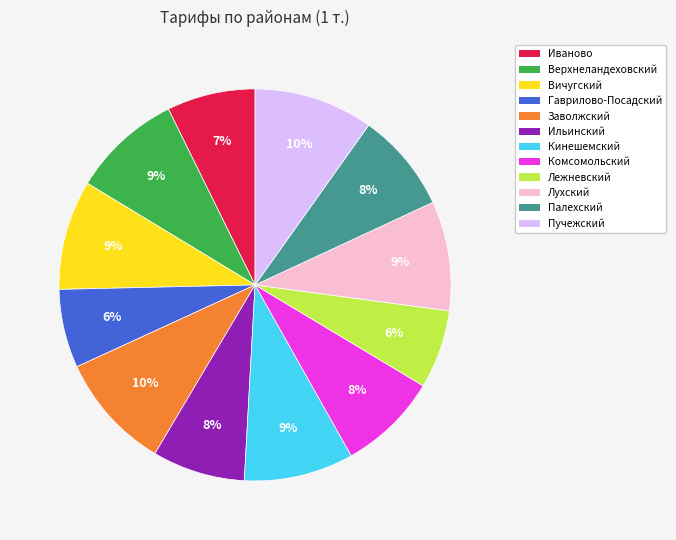

Approximately how many times larger is the value at Гаврилово-Посадский compared to Иваново?

0.9